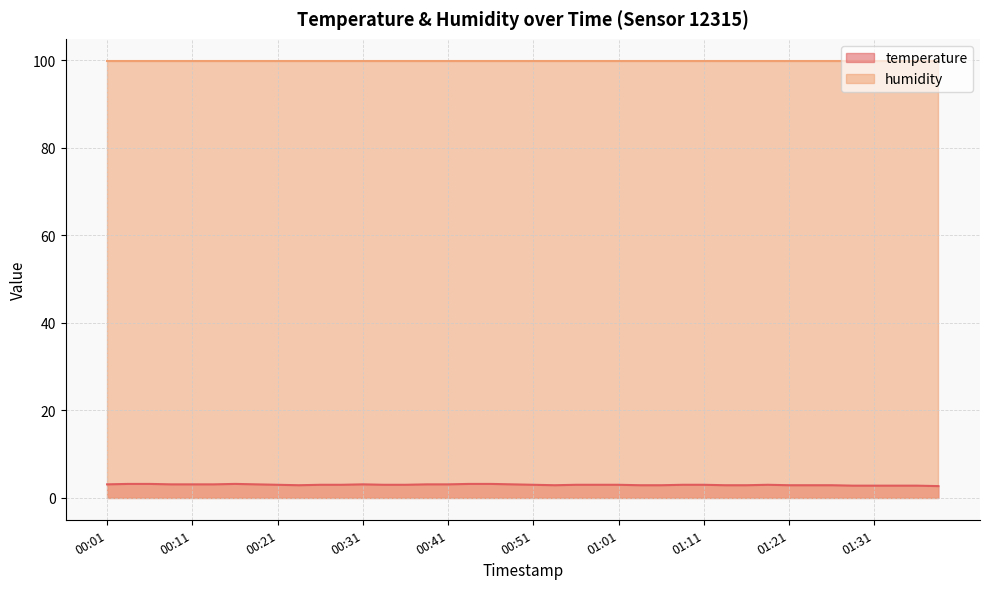

What value does the data have at 01:13?

2.9